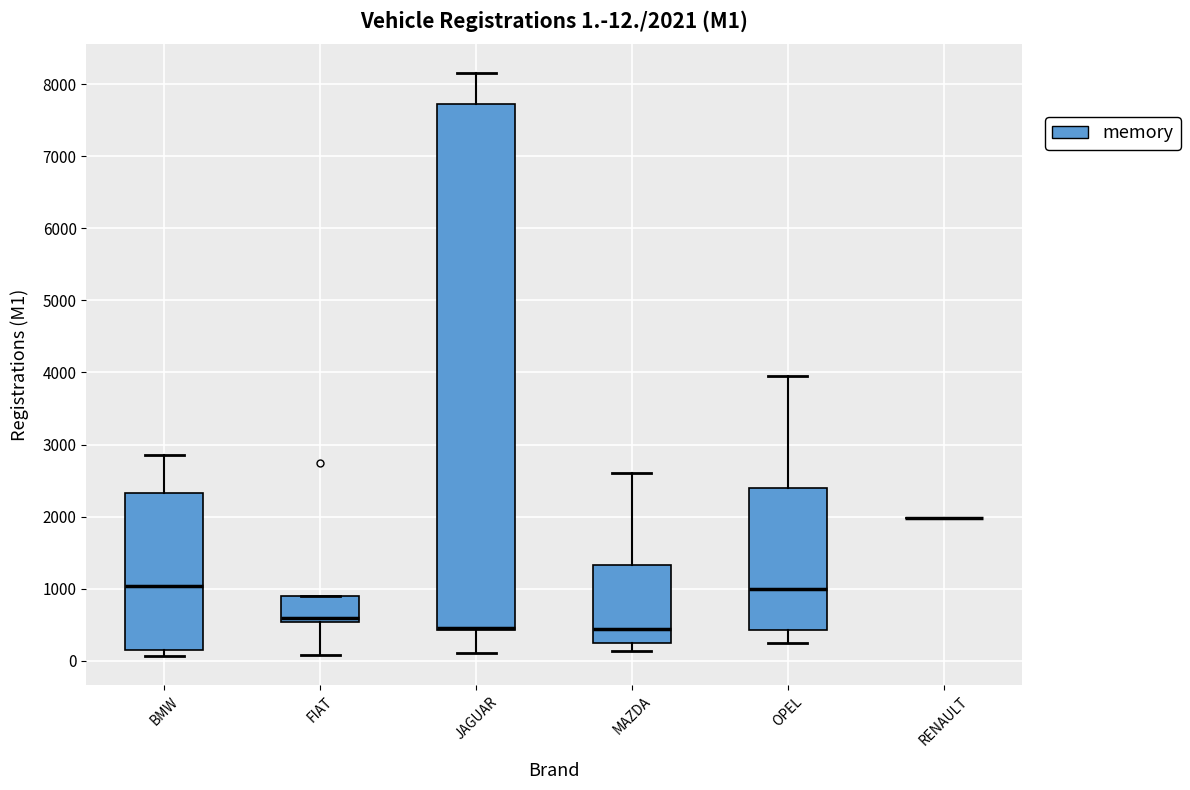

Comparing the boxes themselves (not the whiskers), which one is the tallest?

JAGUAR